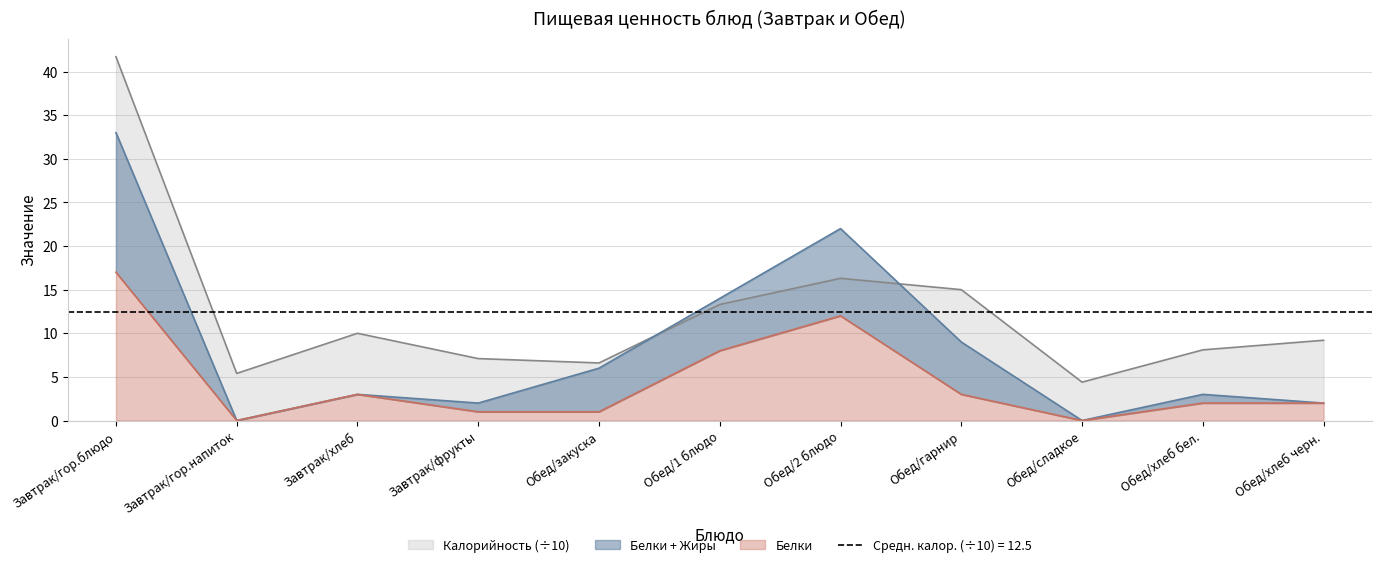

Which category has the highest value across all series?

Завтрак/гор.блюдо